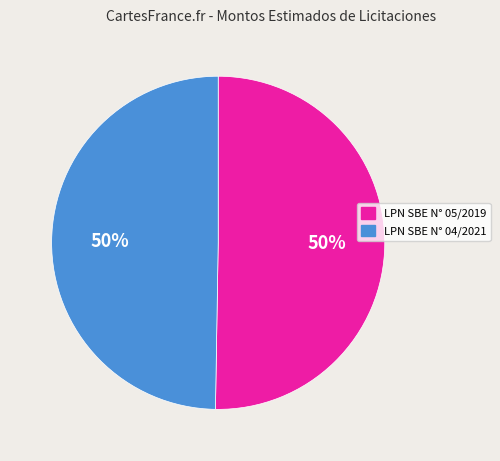

To the nearest percent, what is the combined percentage of LPN SBE N° 05/2019 and LPN SBE N° 04/2021?

100%